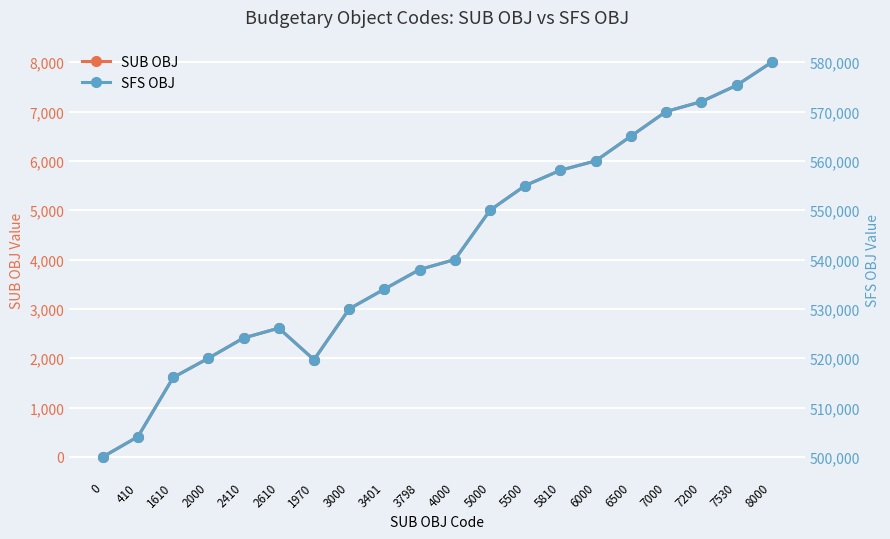

The value of SUB OBJ at 7200 is 2028. True or false?

False